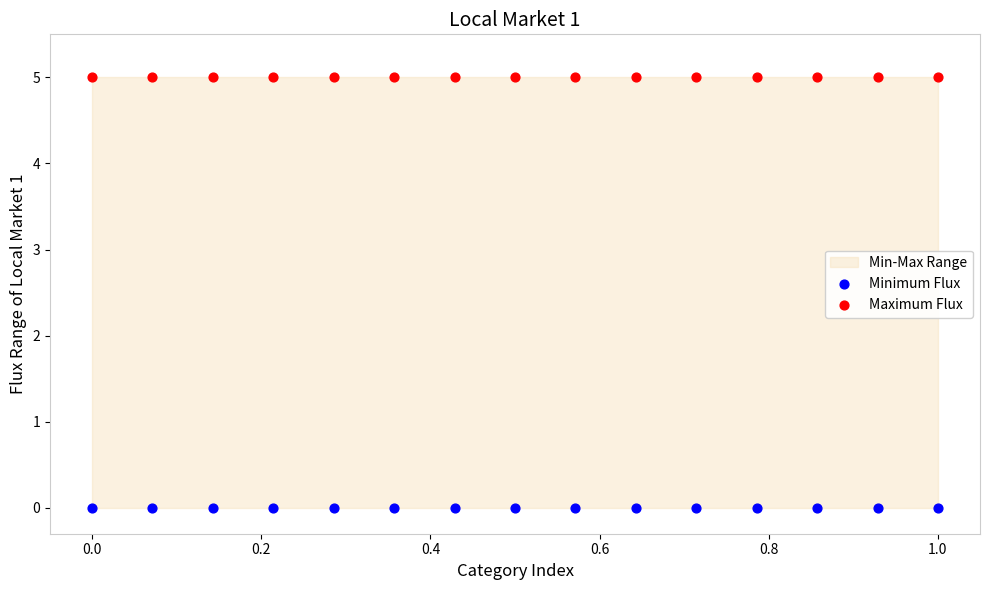

Which series reaches the minimum Y coordinate?

Minimum Flux